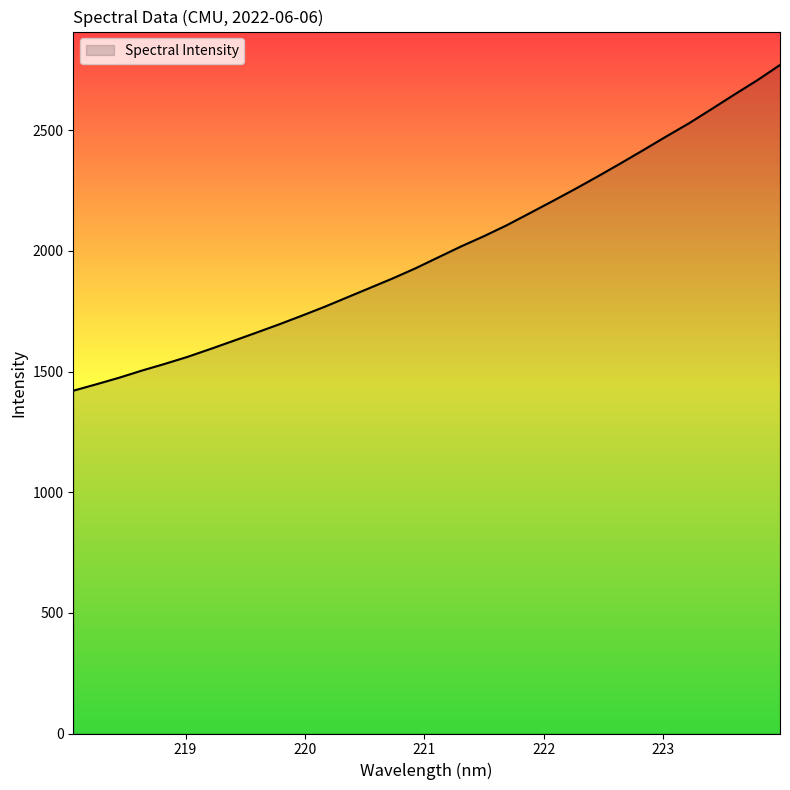

What is the greatest value displayed?

2770.7